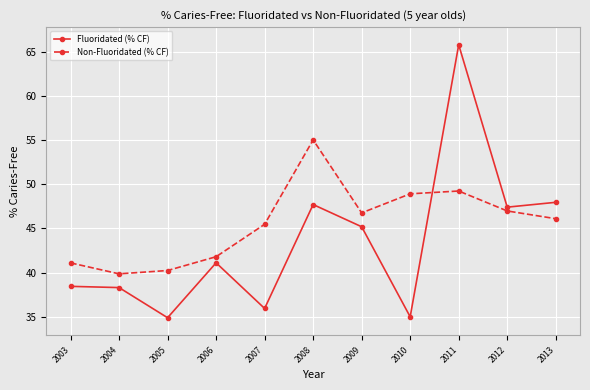

Which series ends up on top after the final intersection of Non-Fluoridated (% CF) and Fluoridated (% CF)?

Fluoridated (% CF)